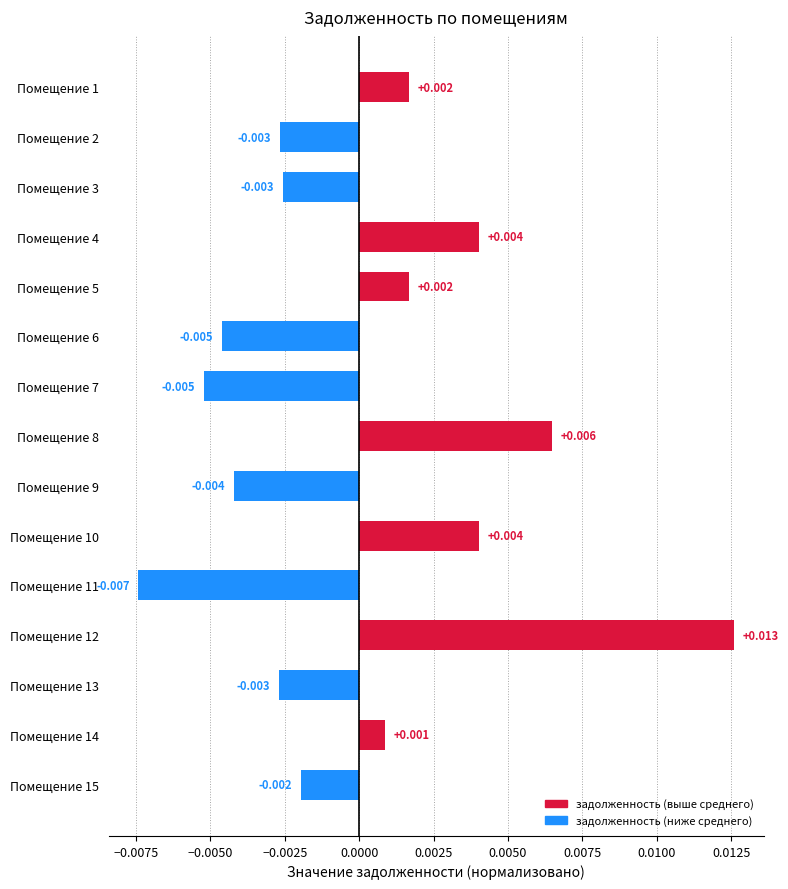

Does the chart contain stacked bars?

No